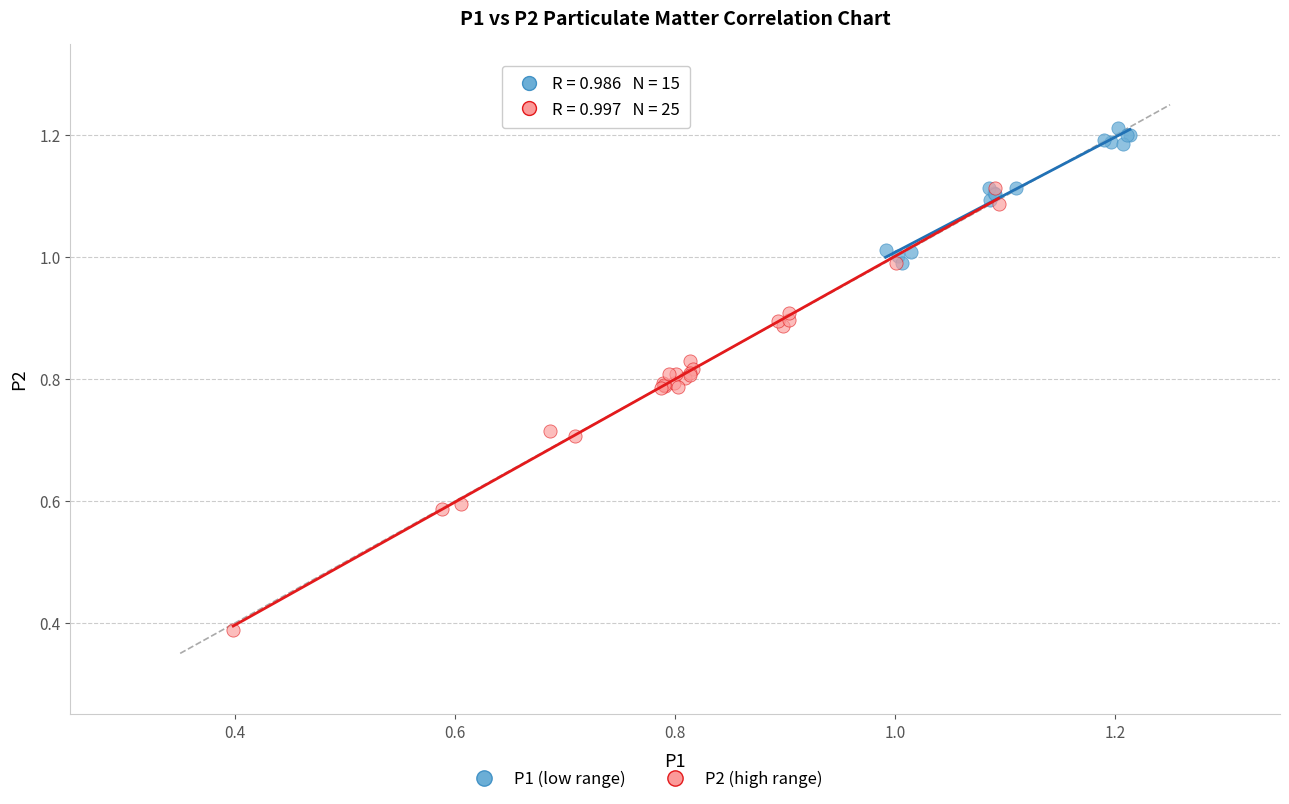

Which series has the largest Y range (max minus min)?

P2 (high range)